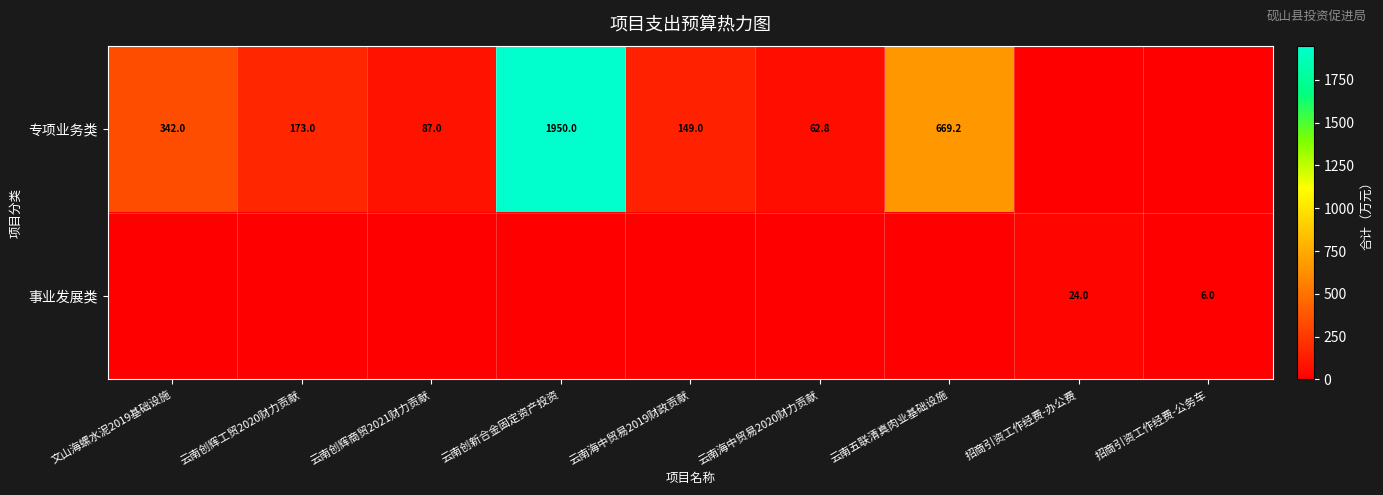

The 事业发展类 series shows 9.7 at 招商引资工作经费-公务车. True or false?

False